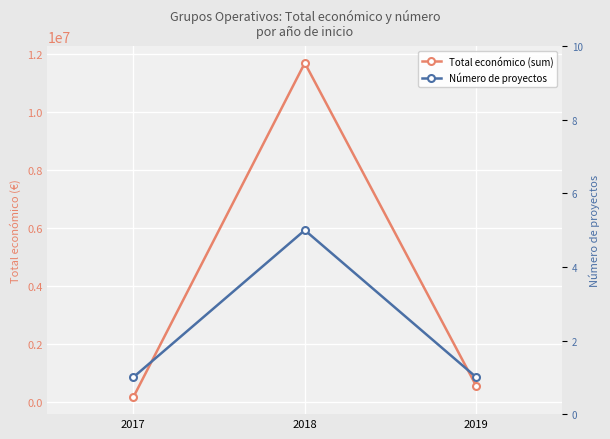

Does the chart display data point markers on the line(s)?

Yes